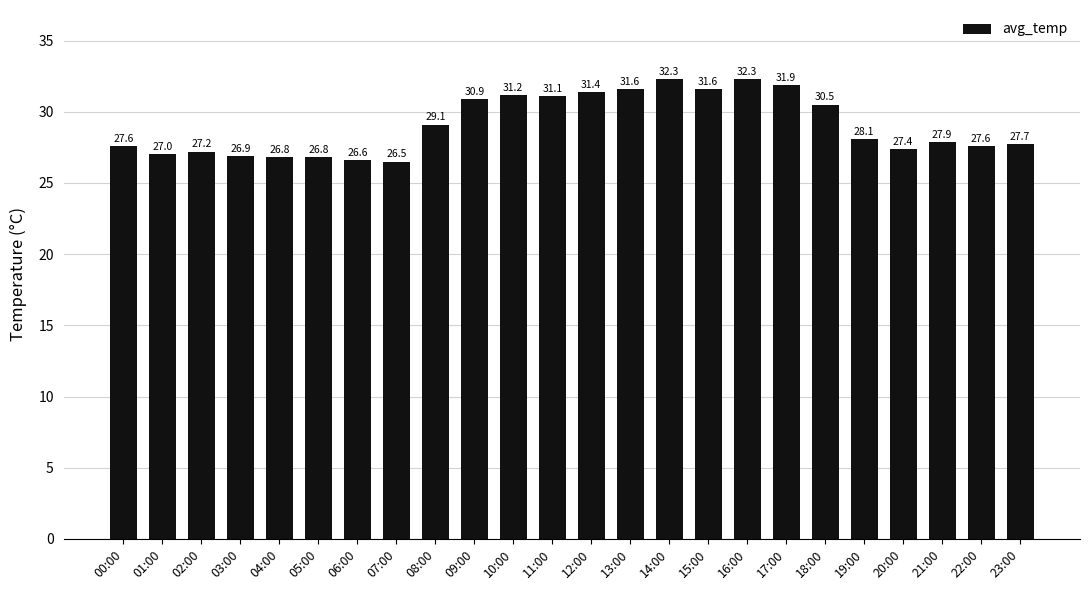

What is the label of the 15th bar from the right?

09:00